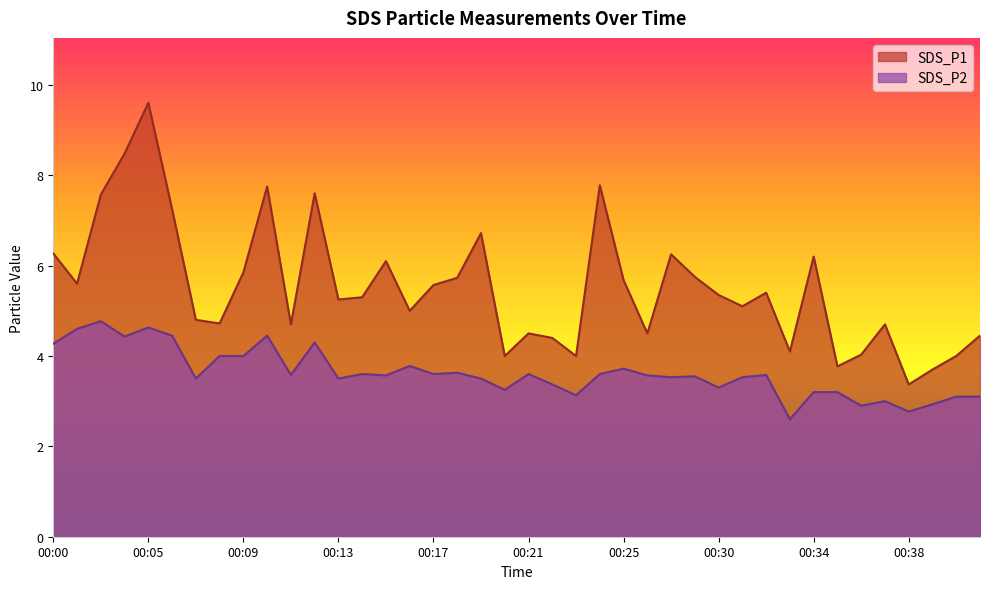

Is it true that SDS_P2 equals 5.5 at 00:20?

False